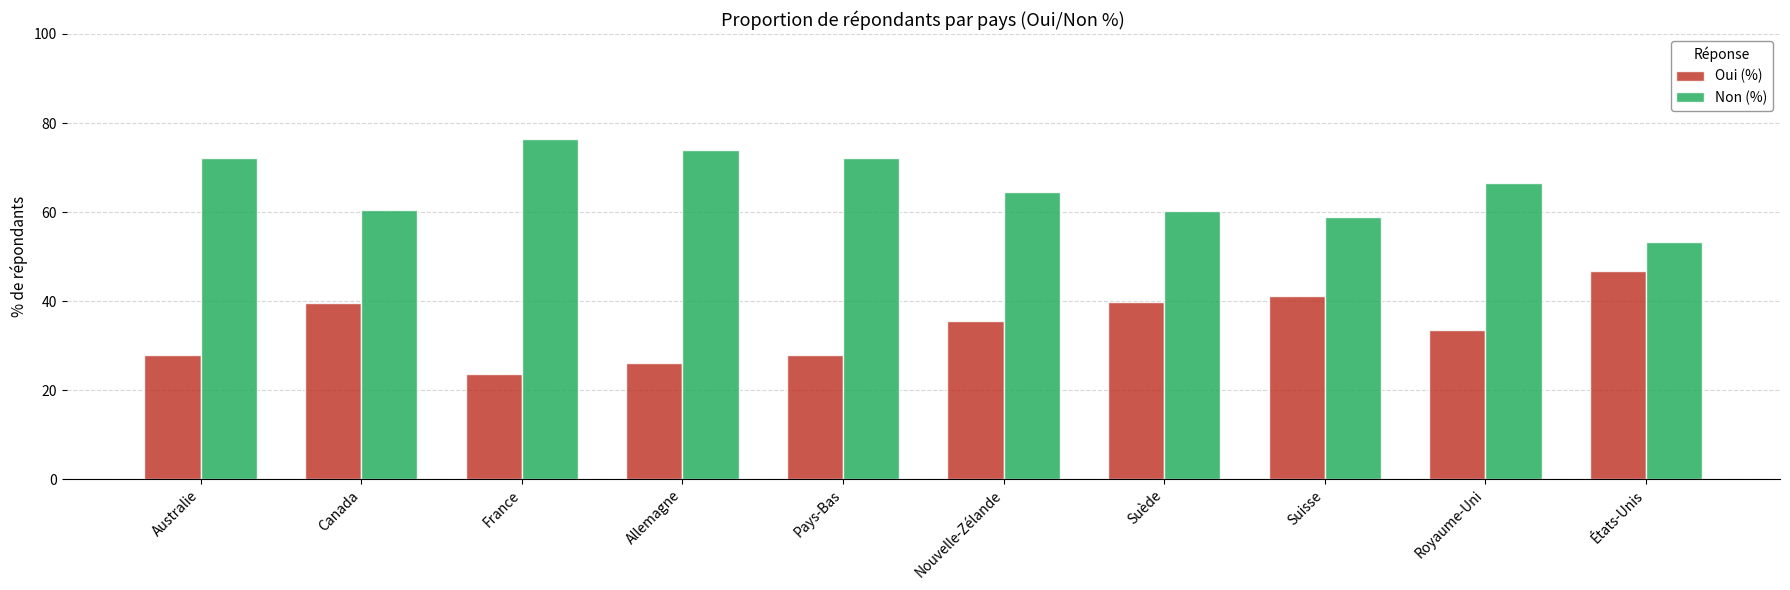

What position from the right is Australie?

10